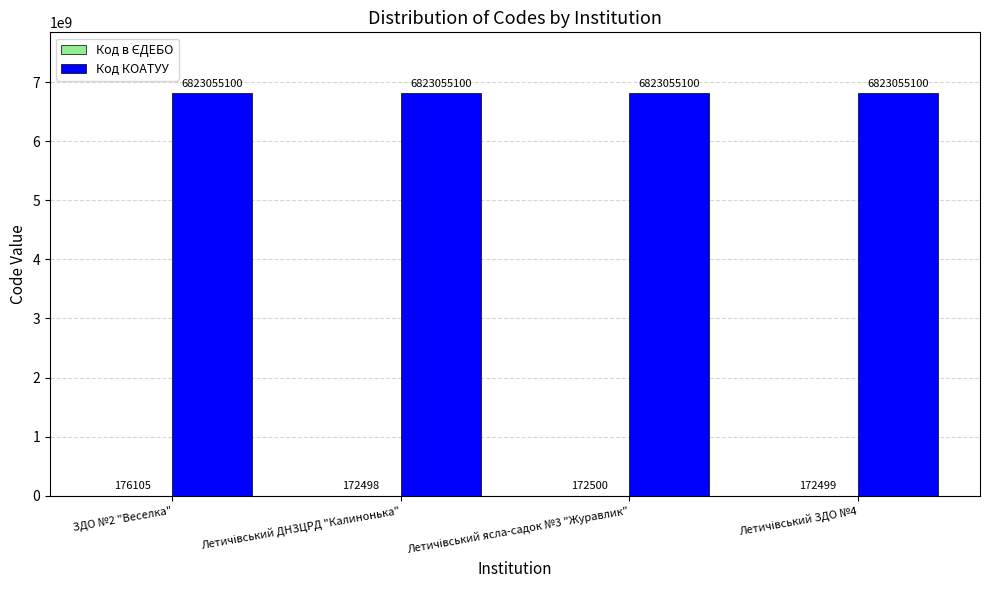

What is the sum of all Код КОАТУУ values?

27292220400